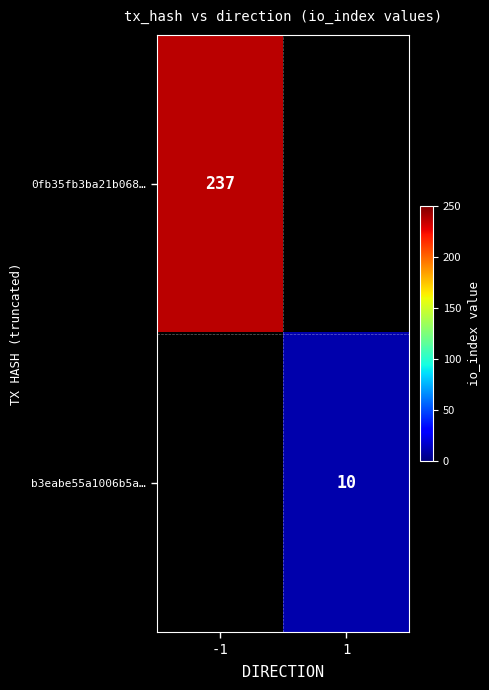

Is it true that b3eabe55a1006b5a… equals 10 at 1?

True